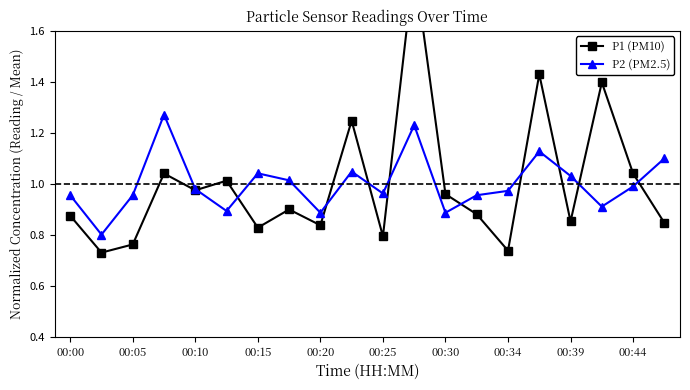

The value of P2 (PM2.5) at 00:25 is 1.4. True or false?

False